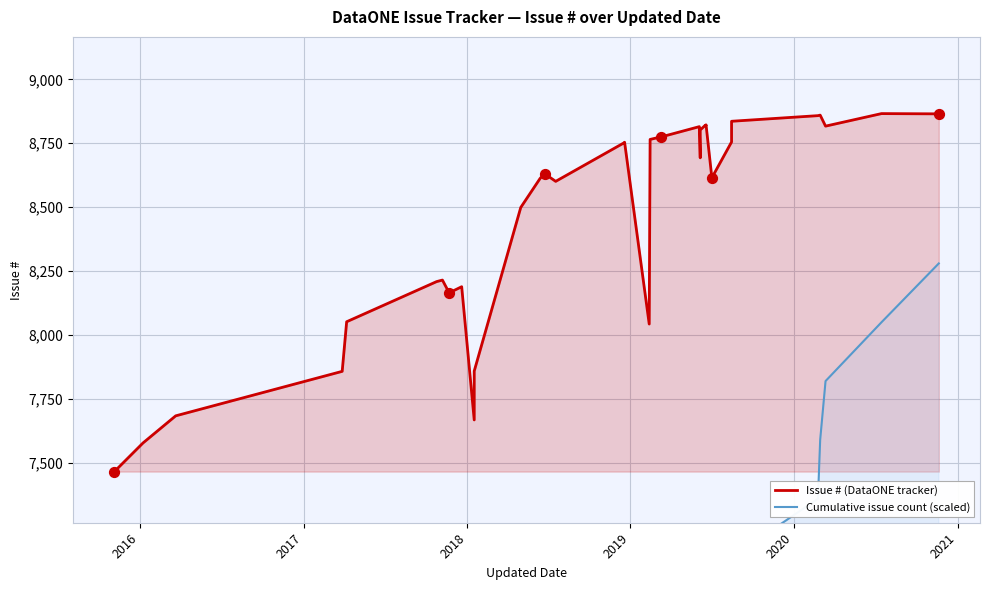

Which series contains the lowest Y value?

Cumulative issue count (scaled)